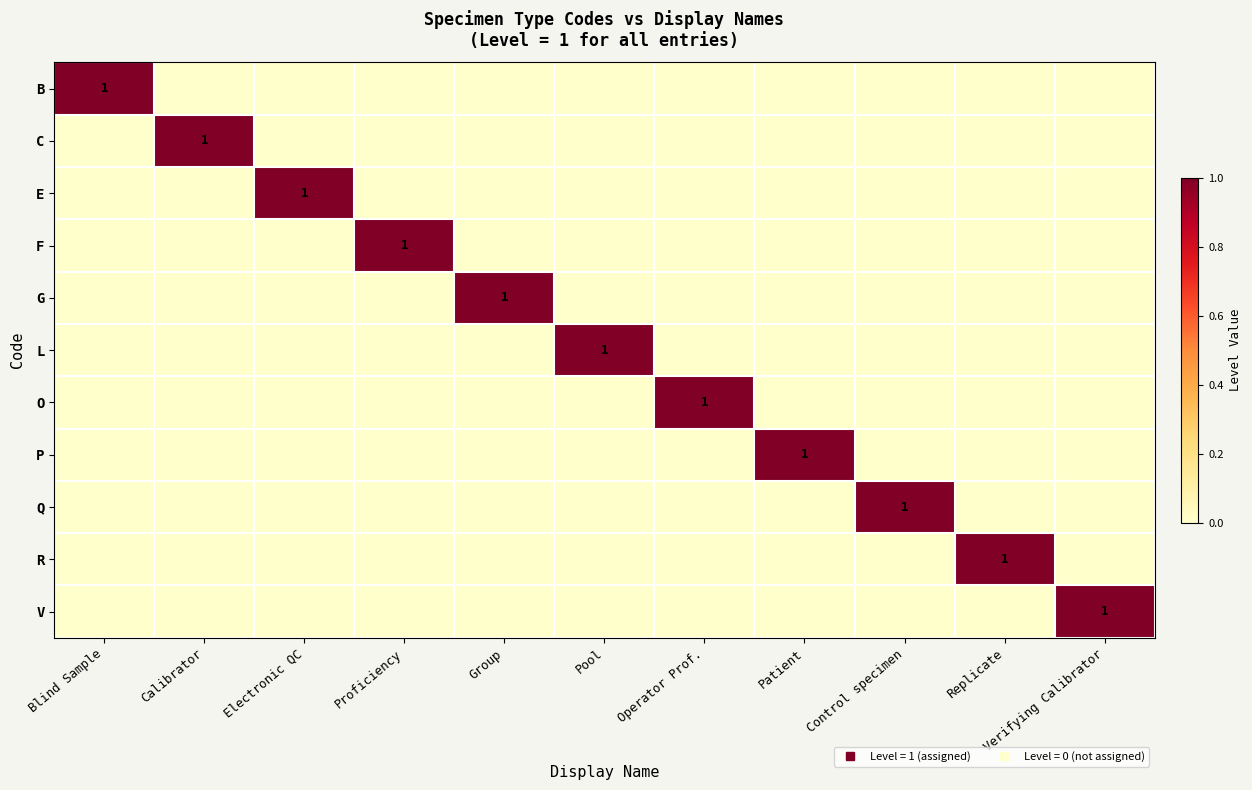

Which label corresponds to the smallest value in the chart?

Calibrator